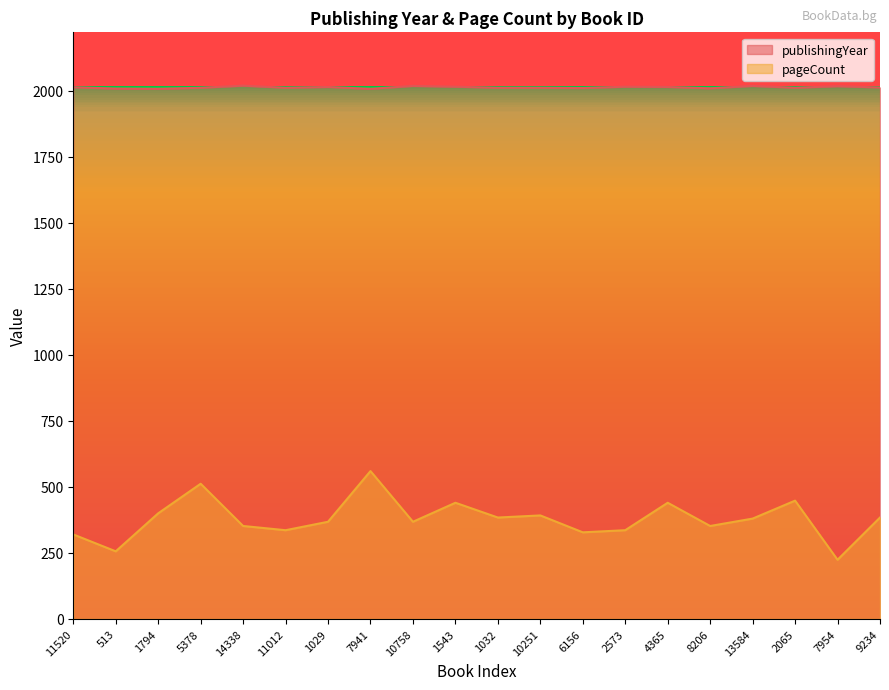

The value of pageCount at 13584 is 177. True or false?

False